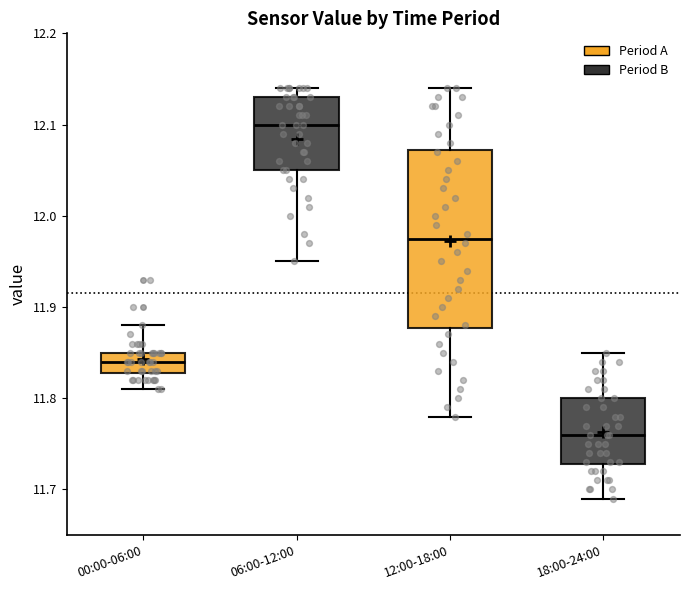

Which box is the tallest, from its lower edge to its upper edge?

12:00-18:00